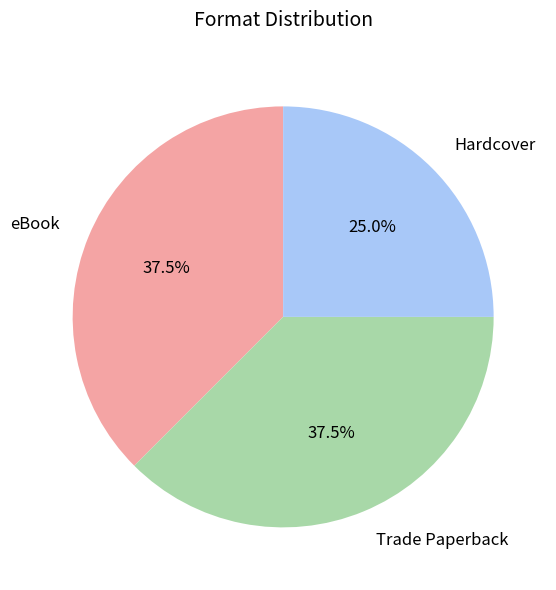

Does any single category account for the majority?

No